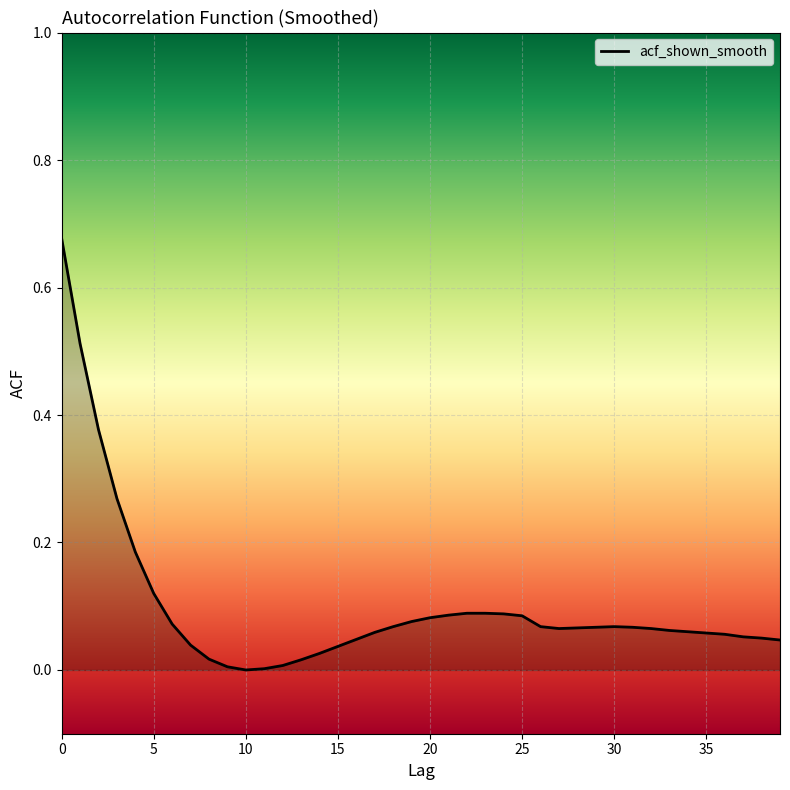

Does the chart display data point markers on the line(s)?

No